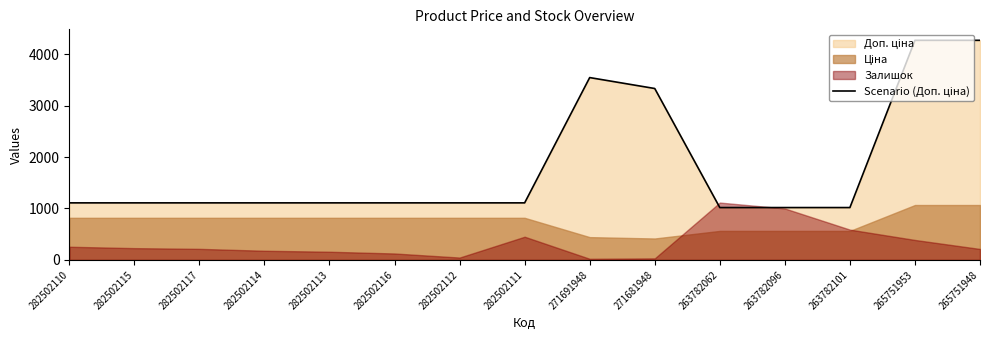

What is the sum of all values?

27343.0